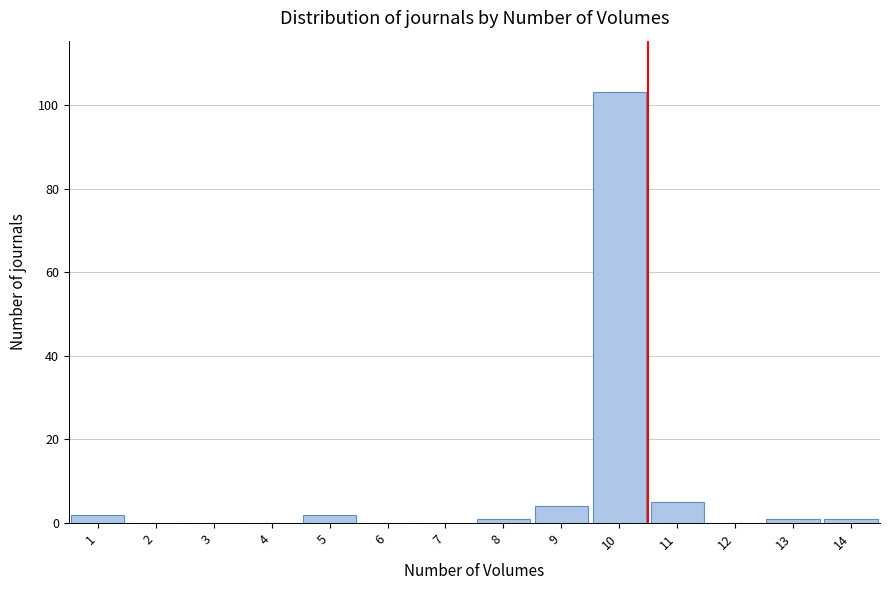

Reading left to right, list every bar in this chart as the range it spans on the x-axis followed by its height. The values are not printed on the chart, so give them approximately, as read against the axis.

0.5 to 1.5: 2
1.5 to 2.5: 0
2.5 to 3.5: 0
3.5 to 4.5: 0
4.5 to 5.5: 2
5.5 to 6.5: 0
6.5 to 7.5: 0
7.5 to 8.5: under 2
8.5 to 9.5: 4
9.5 to 10.5: 104
10.5 to 11.5: 6
11.5 to 12.5: 0
12.5 to 13.5: under 2
13.5 to 14.5: under 2